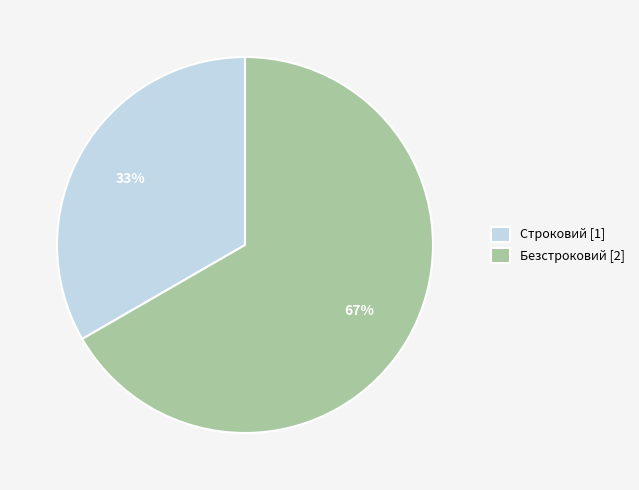

What is the majority slice?

Безстроковий